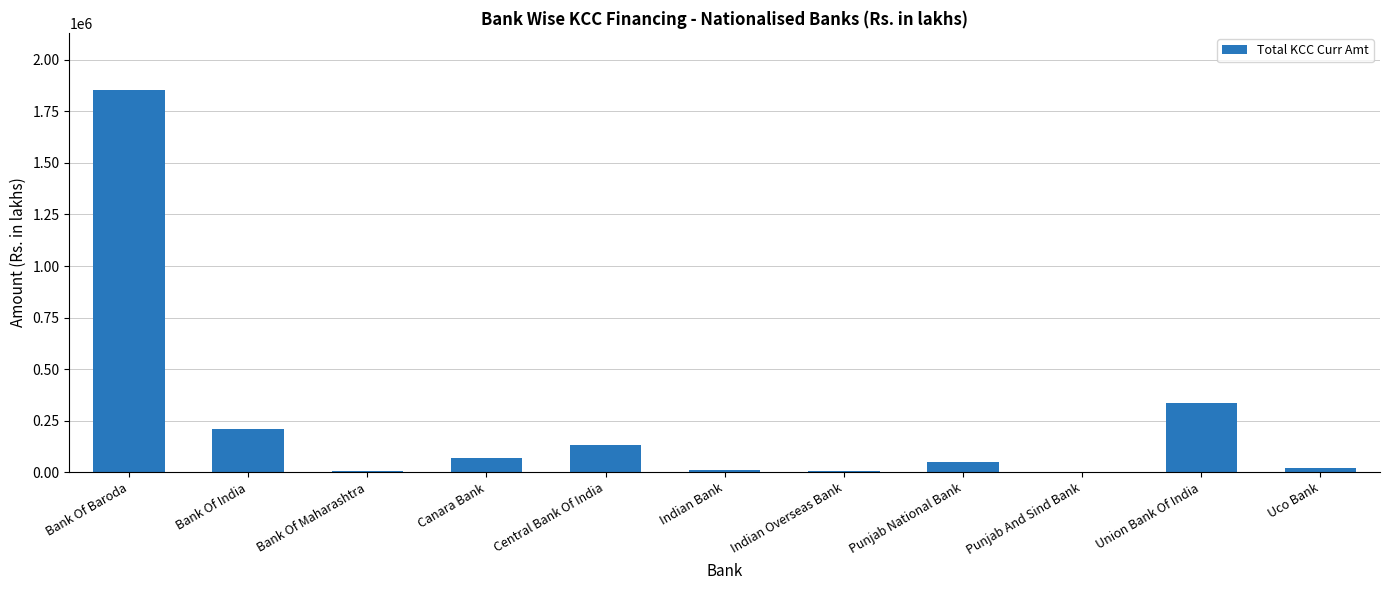

True or false: the data shows 989151.3 at Bank Of Baroda.

False